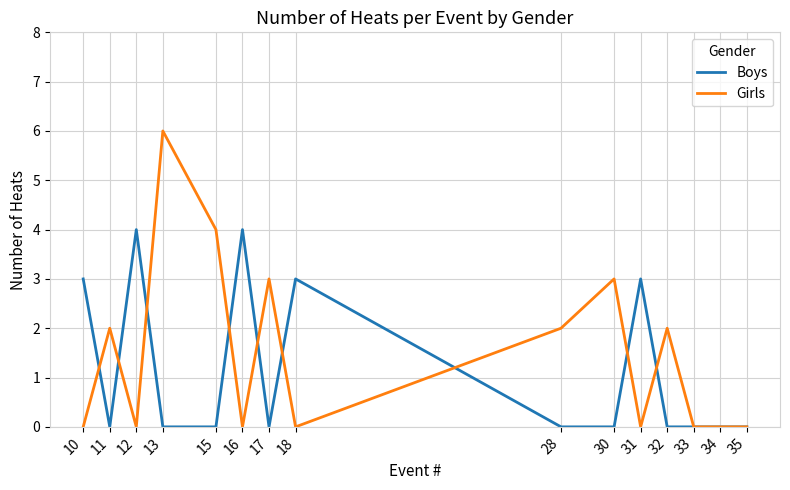

Reading right to left, what are all the values shown in this chart?

Boys: 35=0	34=0	33=0	32=0	31=3	30=0	28=0	18=3	17=0	16=4	15=0	13=0	12=4	11=0	10=3
Girls: 35=0	34=0	33=0	32=2	31=0	30=3	28=2	18=0	17=3	16=0	15=4	13=6	12=0	11=2	10=0